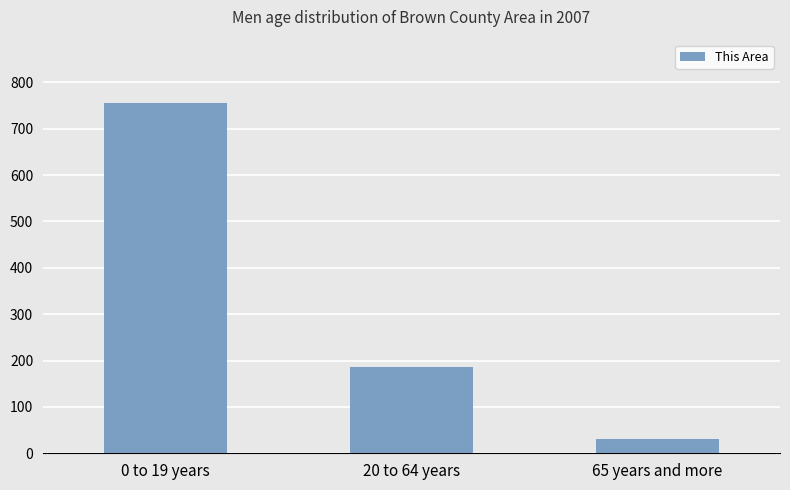

Read the value at 0 to 19 years.

756